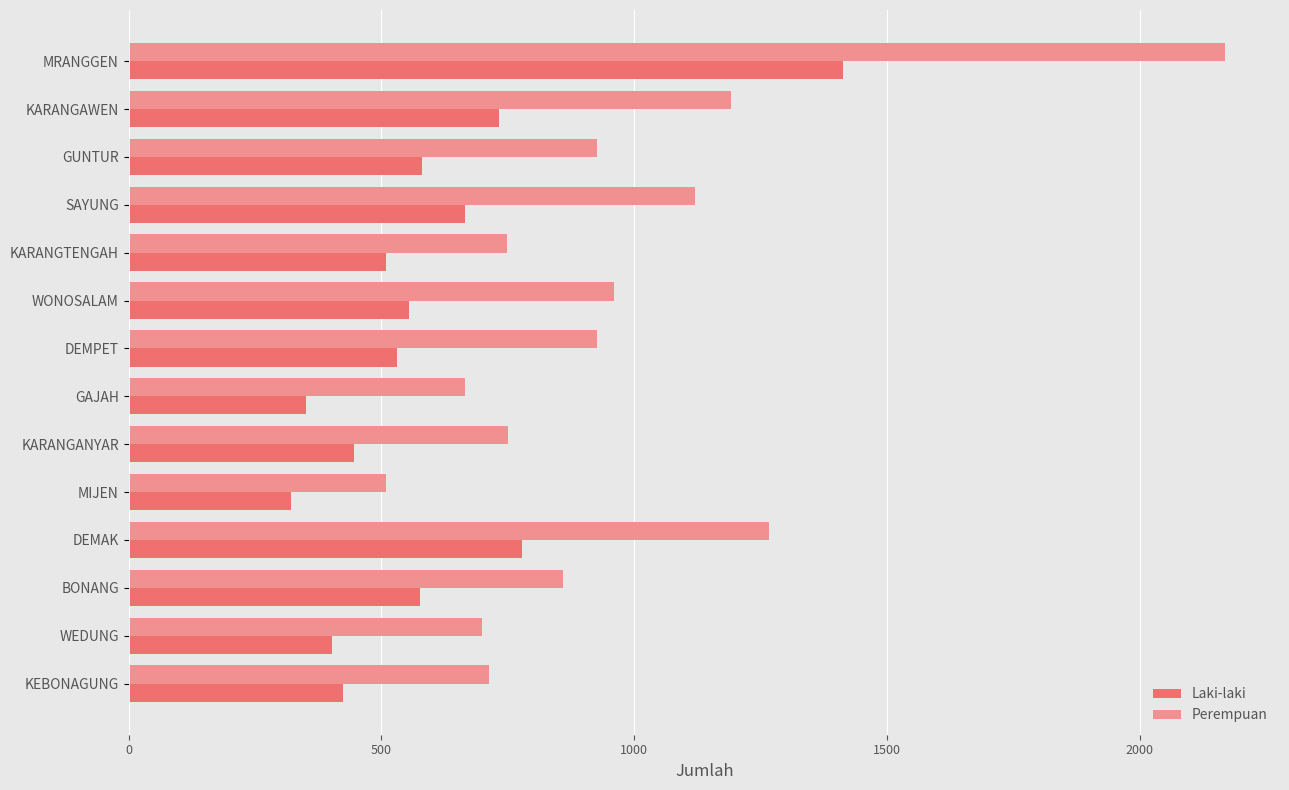

At which label does Perempuan reach its minimum?

MIJEN